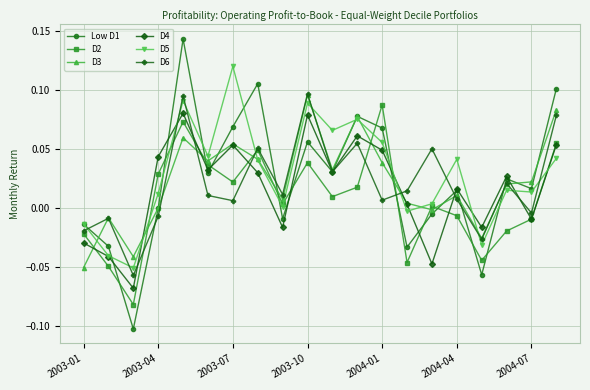

Which series has the widest spread of values?

Low D1